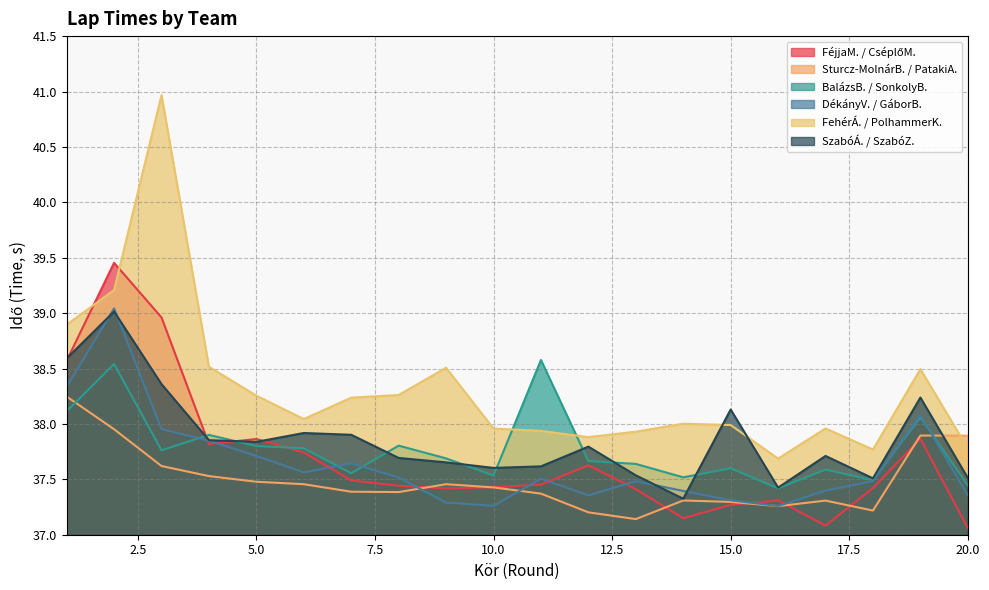

Between 1 and 20, which series saw the biggest shift?

FéjjaM. / CséplőM.